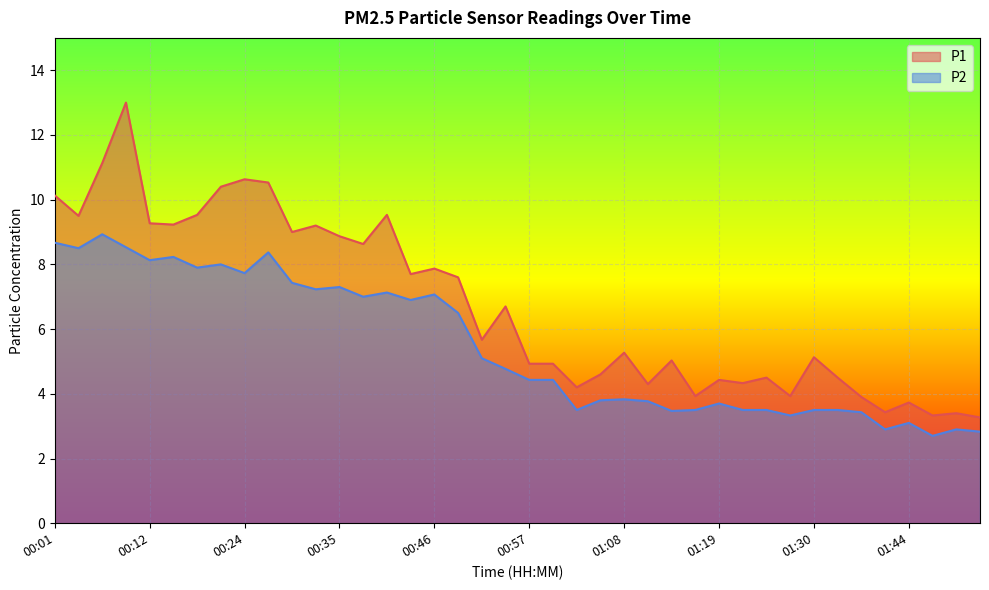

At 01:30, list the series in order from largest to smallest.

P1, P2